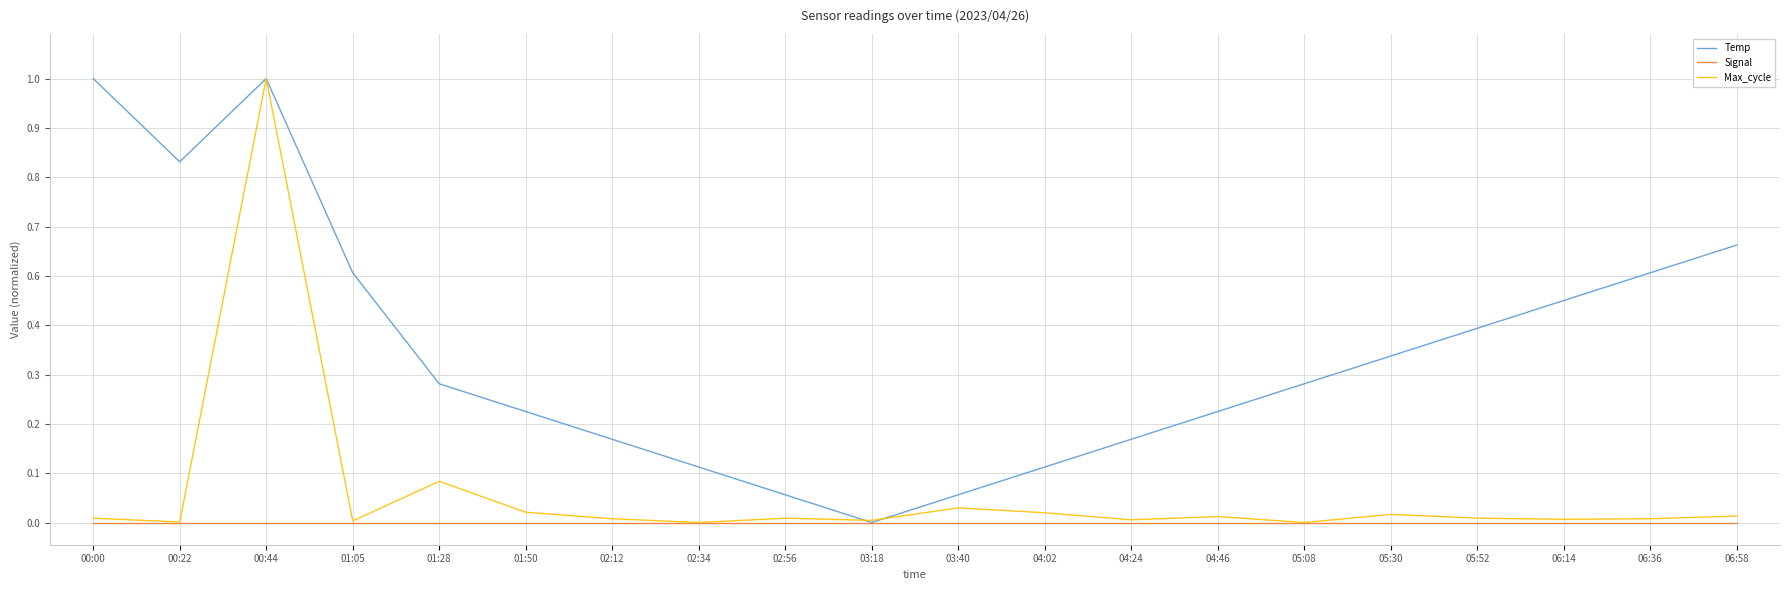

Does the chart have visible grid lines?

Yes